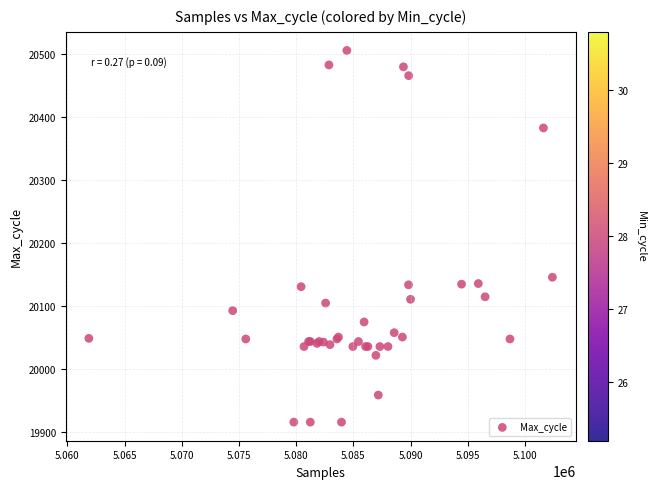

What Y value in the scatter plot is closest to 20211?

20146